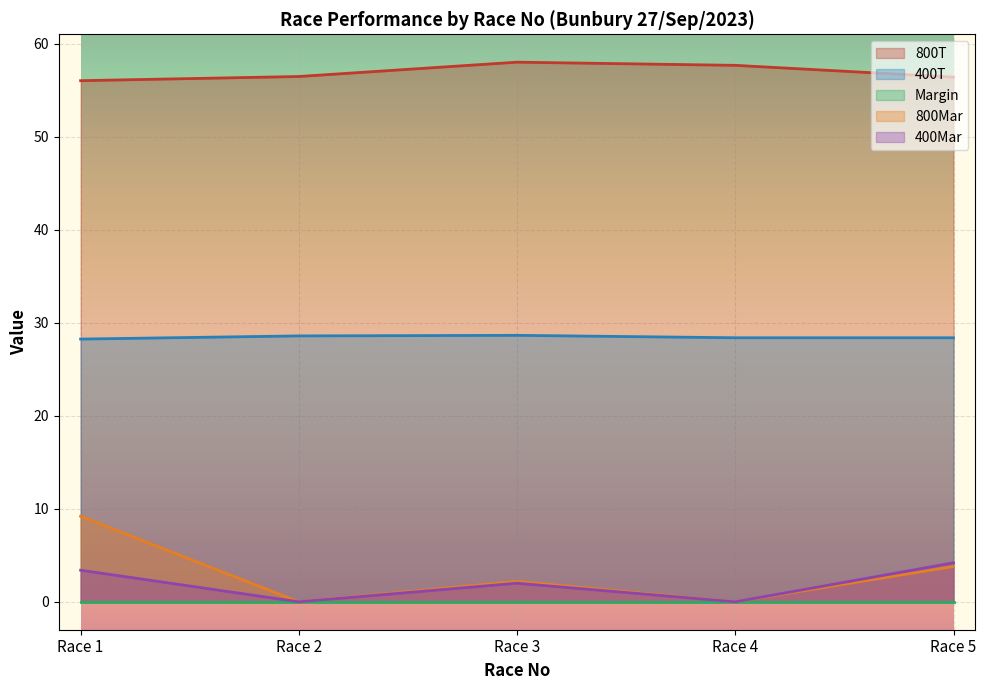

How many series are shown in this chart?

5